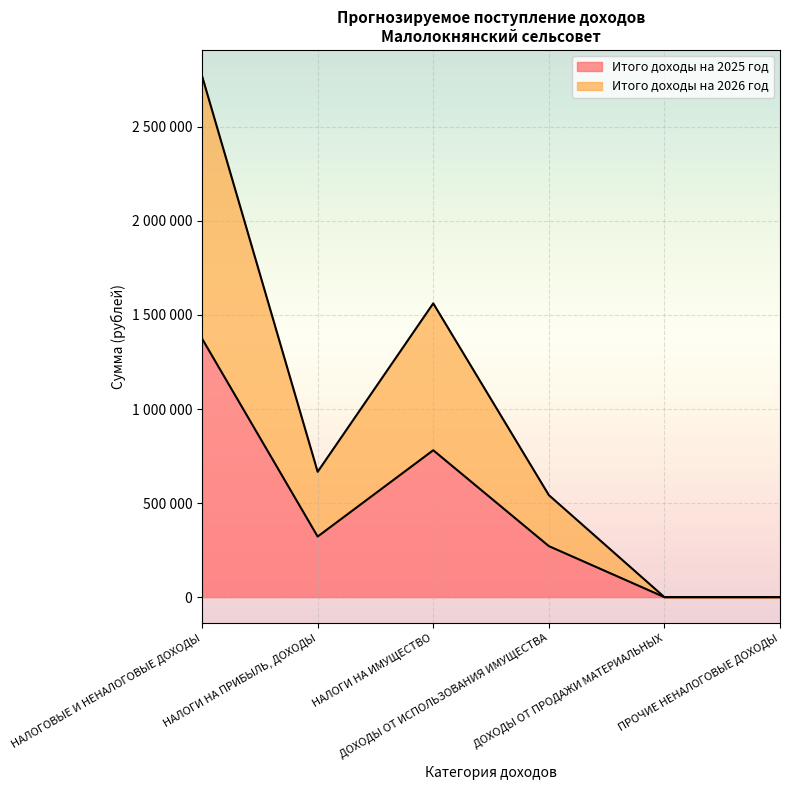

Between ПРОЧИЕ НЕНАЛОГОВЫЕ ДОХОДЫ and НАЛОГОВЫЕ И НЕНАЛОГОВЫЕ ДОХОДЫ, which is larger?

НАЛОГОВЫЕ И НЕНАЛОГОВЫЕ ДОХОДЫ